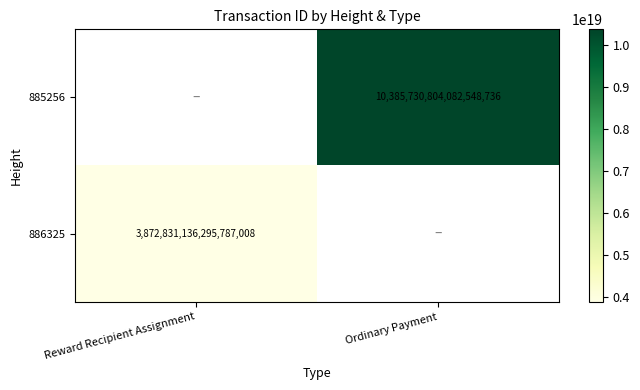

Which has a higher value, Reward Recipient Assignment or Ordinary Payment?

Ordinary Payment